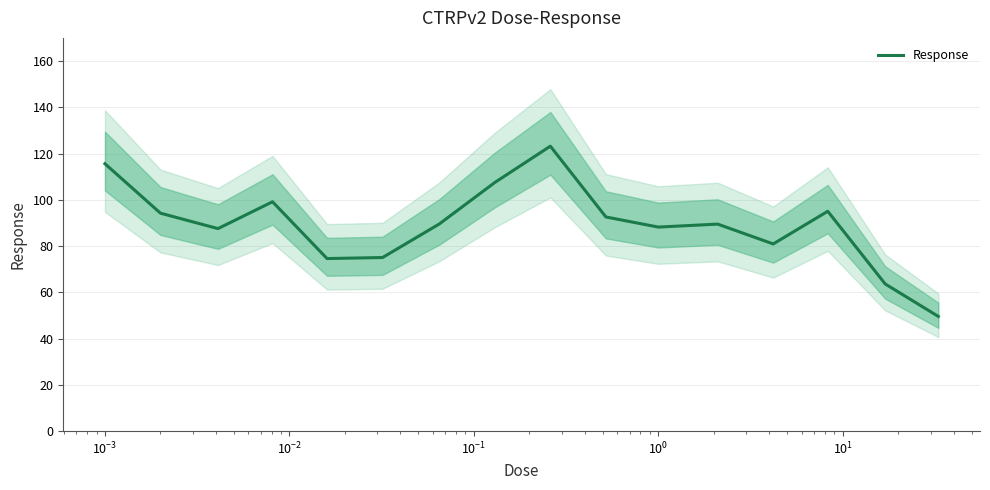

What is the greatest value displayed?

123.2